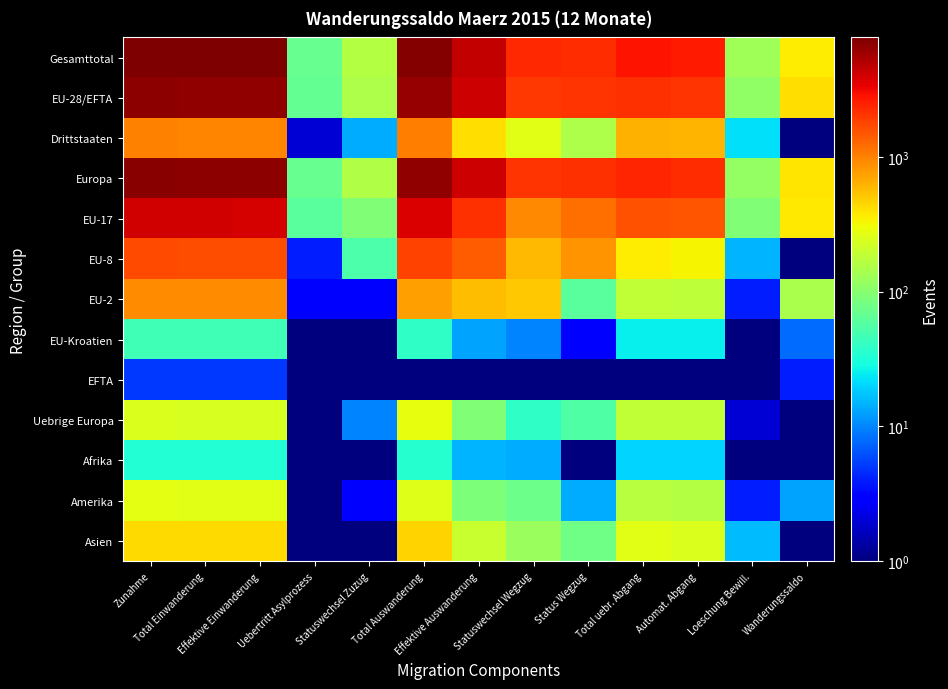

Reading left to right, extract all data points from this chart.

Gesamttotal: Zunahme=7713.0	Total Einwanderung=7550.0	Effektive Einwanderung=7480.0	Uebertritt Asylprozess=70.0	Statuswechsel Zuzug=163.0	Total Auswanderung=7348.0	Effektive Auswanderung=4545.0	Statuswechsel Wegzug=2289.0	Status Wegzug=2256.0	Total uebr. Abgang=2803.0	Automat. Abgang=2670.0	Loeschung Bewill.=133.0	Wanderungssaldo=365.0
EU-28/EFTA: Zunahme=6719.0	Total Einwanderung=6570.0	Effektive Einwanderung=6502.0	Uebertritt Asylprozess=68.0	Statuswechsel Zuzug=149.0	Total Auswanderung=6298.0	Effektive Auswanderung=4135.0	Statuswechsel Wegzug=2028.0	Status Wegzug=2107.0	Total uebr. Abgang=2163.0	Automat. Abgang=2052.0	Loeschung Bewill.=111.0	Wanderungssaldo=421.0
Drittstaaten: Zunahme=994.0	Total Einwanderung=980.0	Effektive Einwanderung=978.0	Uebertritt Asylprozess=2.0	Statuswechsel Zuzug=14.0	Total Auswanderung=1050.0	Effektive Auswanderung=410.0	Statuswechsel Wegzug=261.0	Status Wegzug=149.0	Total uebr. Abgang=640.0	Automat. Abgang=618.0	Loeschung Bewill.=22.0	Wanderungssaldo=0.5
Europa: Zunahme=6966.0	Total Einwanderung=6807.0	Effektive Einwanderung=6738.0	Uebertritt Asylprozess=69.0	Statuswechsel Zuzug=159.0	Total Auswanderung=6578.0	Effektive Auswanderung=4228.0	Statuswechsel Wegzug=2067.0	Status Wegzug=2161.0	Total uebr. Abgang=2350.0	Automat. Abgang=2237.0	Loeschung Bewill.=113.0	Wanderungssaldo=388.0
EU-17: Zunahme=4096.0	Total Einwanderung=4002.0	Effektive Einwanderung=3941.0	Uebertritt Asylprozess=61.0	Statuswechsel Zuzug=94.0	Total Auswanderung=3715.0	Effektive Auswanderung=2120.0	Statuswechsel Wegzug=922.0	Status Wegzug=1198.0	Total uebr. Abgang=1595.0	Automat. Abgang=1503.0	Loeschung Bewill.=92.0	Wanderungssaldo=381.0
EU-8: Zunahme=1673.0	Total Einwanderung=1621.0	Effektive Einwanderung=1617.0	Uebertritt Asylprozess=4.0	Statuswechsel Zuzug=52.0	Total Auswanderung=1791.0	Effektive Auswanderung=1433.0	Statuswechsel Wegzug=589.0	Status Wegzug=844.0	Total uebr. Abgang=358.0	Automat. Abgang=343.0	Loeschung Bewill.=15.0	Wanderungssaldo=0.5
EU-2: Zunahme=899.0	Total Einwanderung=896.0	Effektive Einwanderung=893.0	Uebertritt Asylprozess=3.0	Statuswechsel Zuzug=3.0	Total Auswanderung=753.0	Effektive Auswanderung=568.0	Statuswechsel Wegzug=507.0	Status Wegzug=61.0	Total uebr. Abgang=185.0	Automat. Abgang=181.0	Loeschung Bewill.=4.0	Wanderungssaldo=146.0
EU-Kroatien: Zunahme=46.0	Total Einwanderung=46.0	Effektive Einwanderung=46.0	Uebertritt Asylprozess=0.5	Statuswechsel Zuzug=0.5	Total Auswanderung=38.0	Effektive Auswanderung=13.0	Statuswechsel Wegzug=10.0	Status Wegzug=3.0	Total uebr. Abgang=25.0	Automat. Abgang=25.0	Loeschung Bewill.=0.5	Wanderungssaldo=8.0
EFTA: Zunahme=5.0	Total Einwanderung=5.0	Effektive Einwanderung=5.0	Uebertritt Asylprozess=0.5	Statuswechsel Zuzug=0.5	Total Auswanderung=1.0	Effektive Auswanderung=1.0	Statuswechsel Wegzug=0.5	Status Wegzug=1.0	Total uebr. Abgang=0.5	Automat. Abgang=0.5	Loeschung Bewill.=0.5	Wanderungssaldo=4.0
Uebrige Europa: Zunahme=247.0	Total Einwanderung=237.0	Effektive Einwanderung=236.0	Uebertritt Asylprozess=1.0	Statuswechsel Zuzug=10.0	Total Auswanderung=280.0	Effektive Auswanderung=93.0	Statuswechsel Wegzug=39.0	Status Wegzug=54.0	Total uebr. Abgang=187.0	Automat. Abgang=185.0	Loeschung Bewill.=2.0	Wanderungssaldo=0.5
Afrika: Zunahme=33.0	Total Einwanderung=33.0	Effektive Einwanderung=33.0	Uebertritt Asylprozess=0.5	Statuswechsel Zuzug=0.5	Total Auswanderung=35.0	Effektive Auswanderung=15.0	Statuswechsel Wegzug=14.0	Status Wegzug=1.0	Total uebr. Abgang=20.0	Automat. Abgang=20.0	Loeschung Bewill.=0.5	Wanderungssaldo=0.5
Amerika: Zunahme=269.0	Total Einwanderung=266.0	Effektive Einwanderung=266.0	Uebertritt Asylprozess=0.5	Statuswechsel Zuzug=3.0	Total Auswanderung=256.0	Effektive Auswanderung=90.0	Statuswechsel Wegzug=76.0	Status Wegzug=14.0	Total uebr. Abgang=166.0	Automat. Abgang=162.0	Loeschung Bewill.=4.0	Wanderungssaldo=13.0
Asien: Zunahme=437.0	Total Einwanderung=436.0	Effektive Einwanderung=435.0	Uebertritt Asylprozess=1.0	Statuswechsel Zuzug=1.0	Total Auswanderung=466.0	Effektive Auswanderung=202.0	Statuswechsel Wegzug=123.0	Status Wegzug=79.0	Total uebr. Abgang=264.0	Automat. Abgang=248.0	Loeschung Bewill.=16.0	Wanderungssaldo=0.5